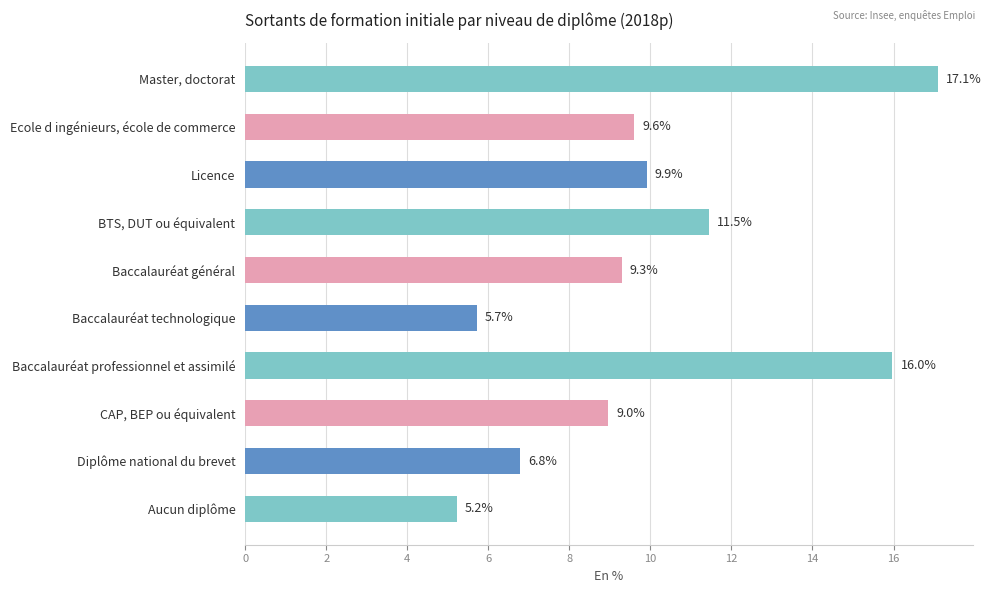

Between Master, doctorat and Baccalauréat technologique, which is larger?

Master, doctorat